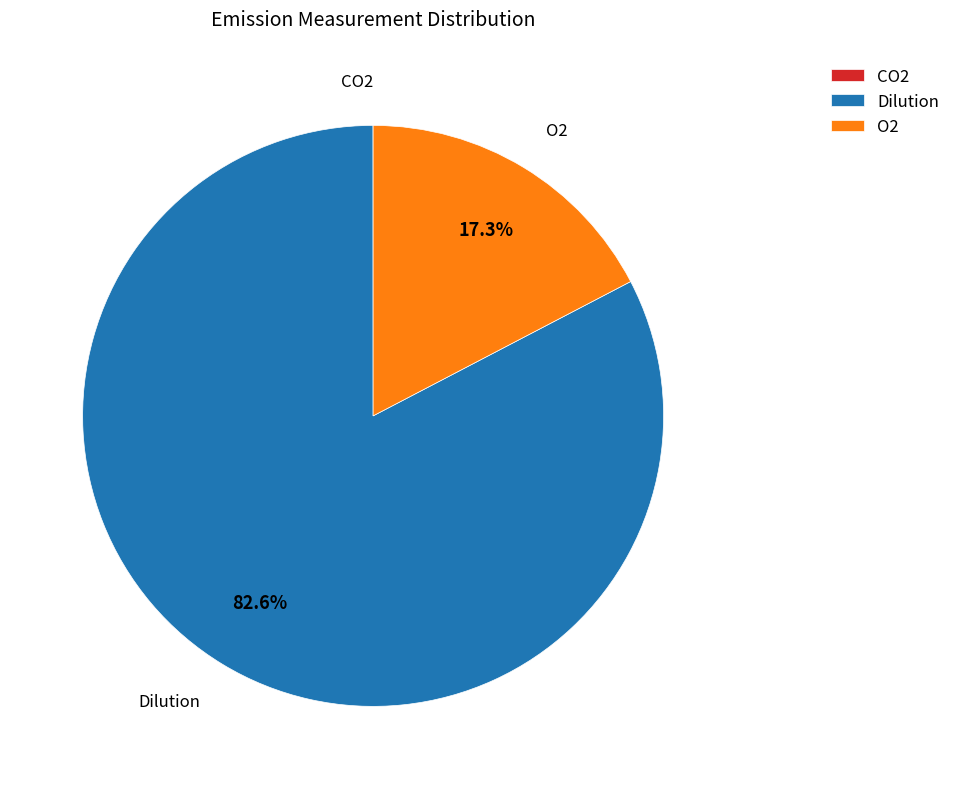

Does Dilution represent more than half of the total?

Yes